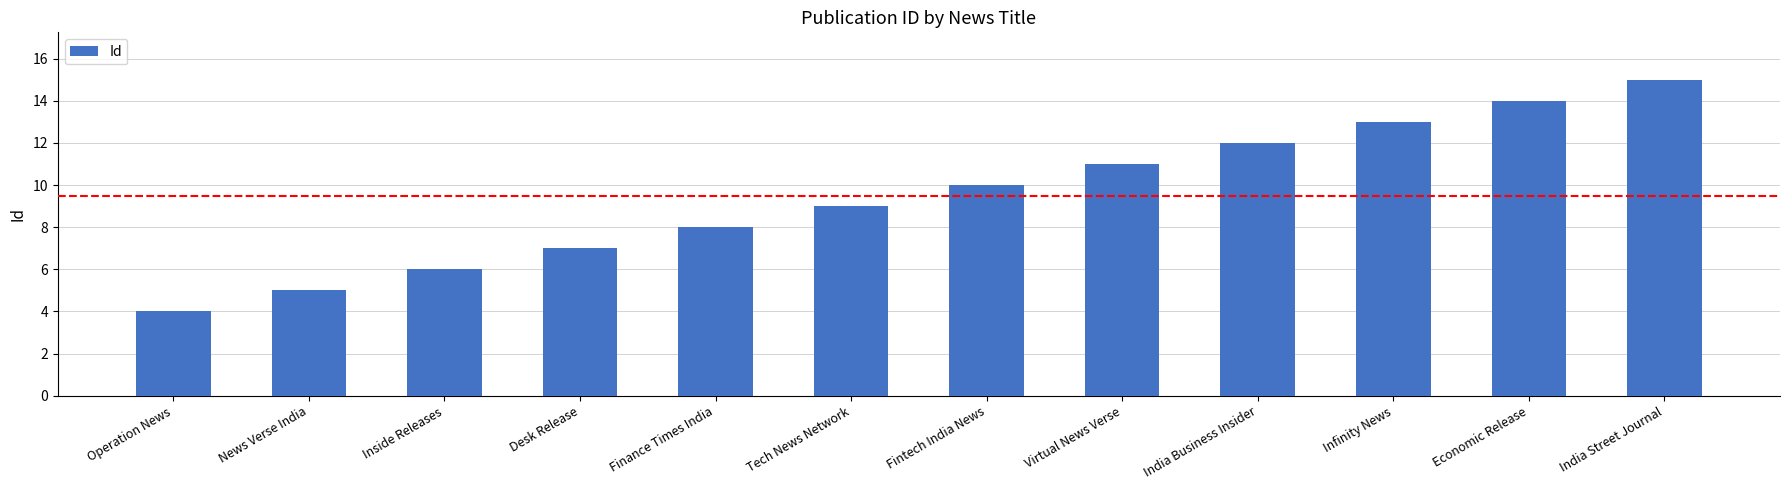

What is the change in value from Infinity News to India Street Journal?

+2